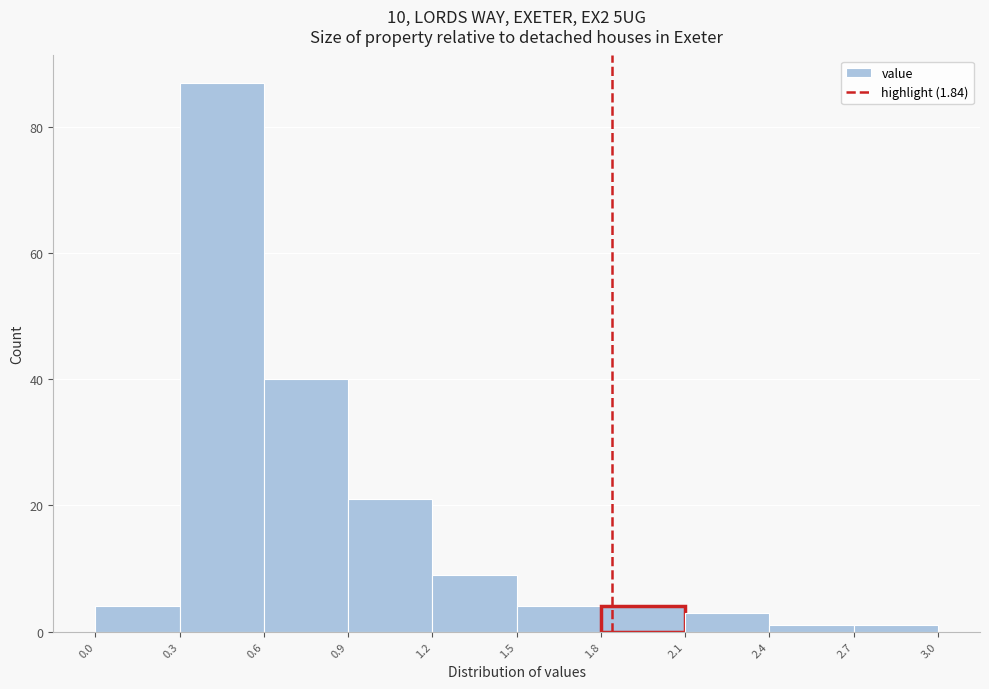

Reading left to right, list every bar in this chart as the range it spans on the x-axis followed by its height. The values are not printed on the chart, so give them approximately, as read against the axis.

0.0 to 0.3: 4
0.3 to 0.6: 88
0.6 to 0.9: 40
0.9 to 1.2: 22
1.2 to 1.5: 10
1.5 to 1.8: 4
1.8 to 2.1: 4
2.1 to 2.4: 4
2.4 to 2.7: under 2
2.7 to 3.0: under 2